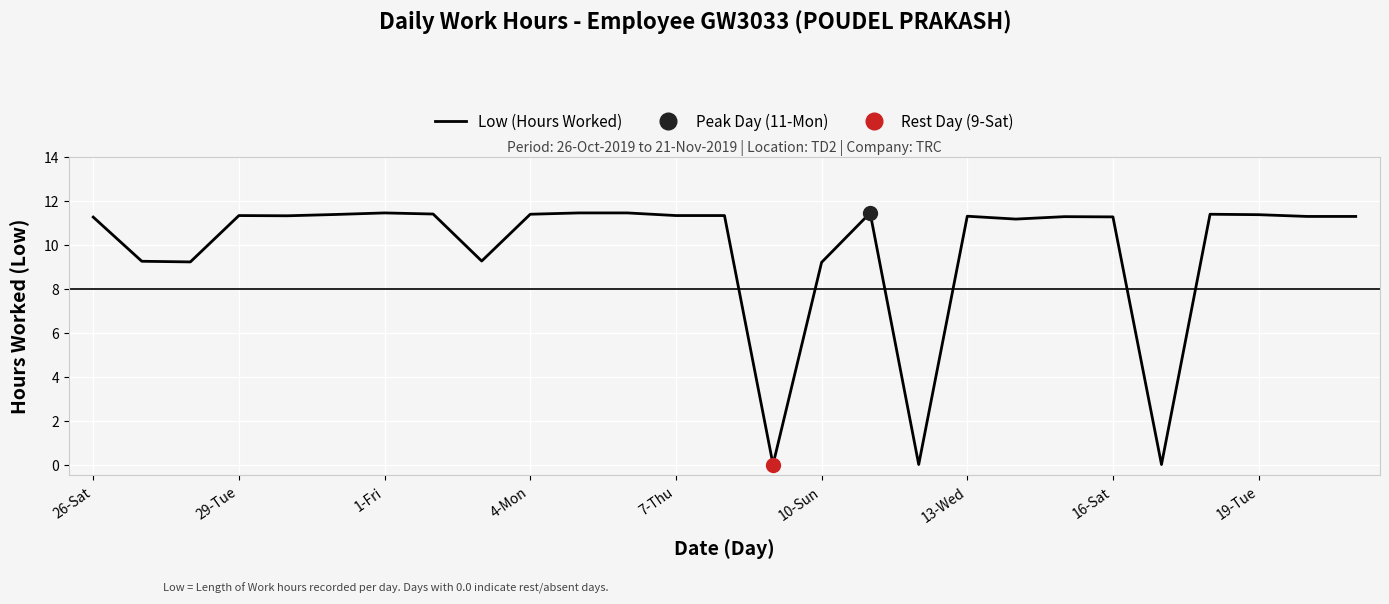

How many lines are shown in the chart?

1